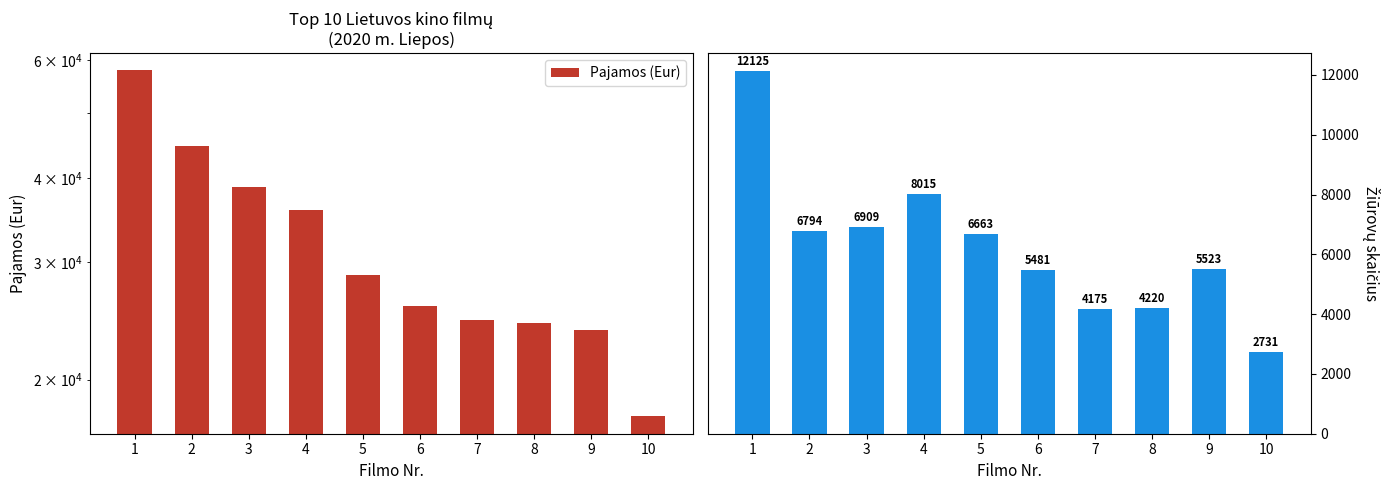

True or false: Žiūrovų skaičius has a value of 7551.2 at 8.

False